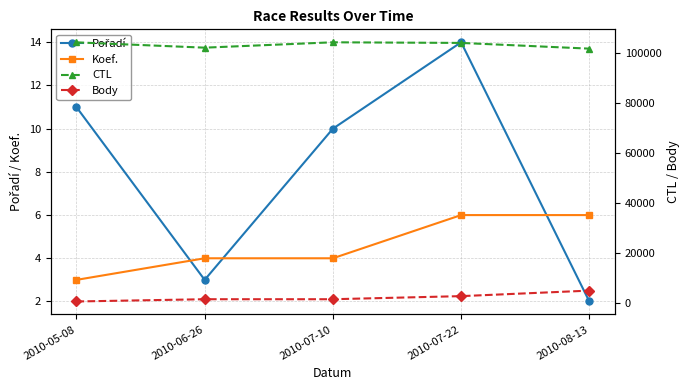

Where does the Body series first go above 1608?

2010-07-22